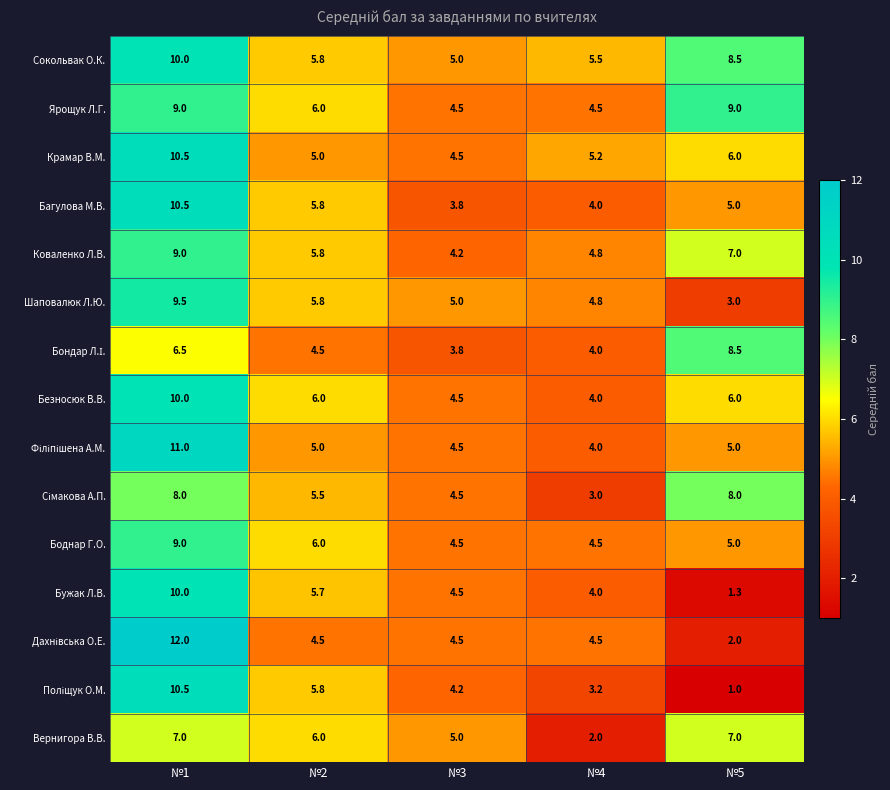

List the labels in order of Бужак Л.В. value, largest first.

№1, №2, №3, №4, №5